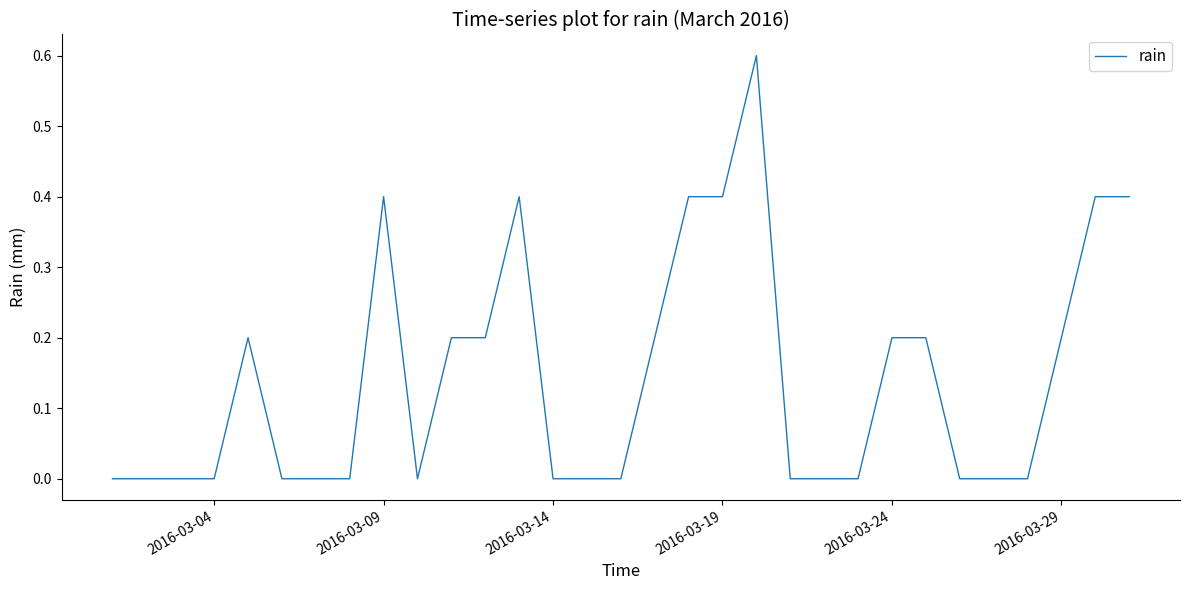

What is the maximum value shown in the chart?

0.6